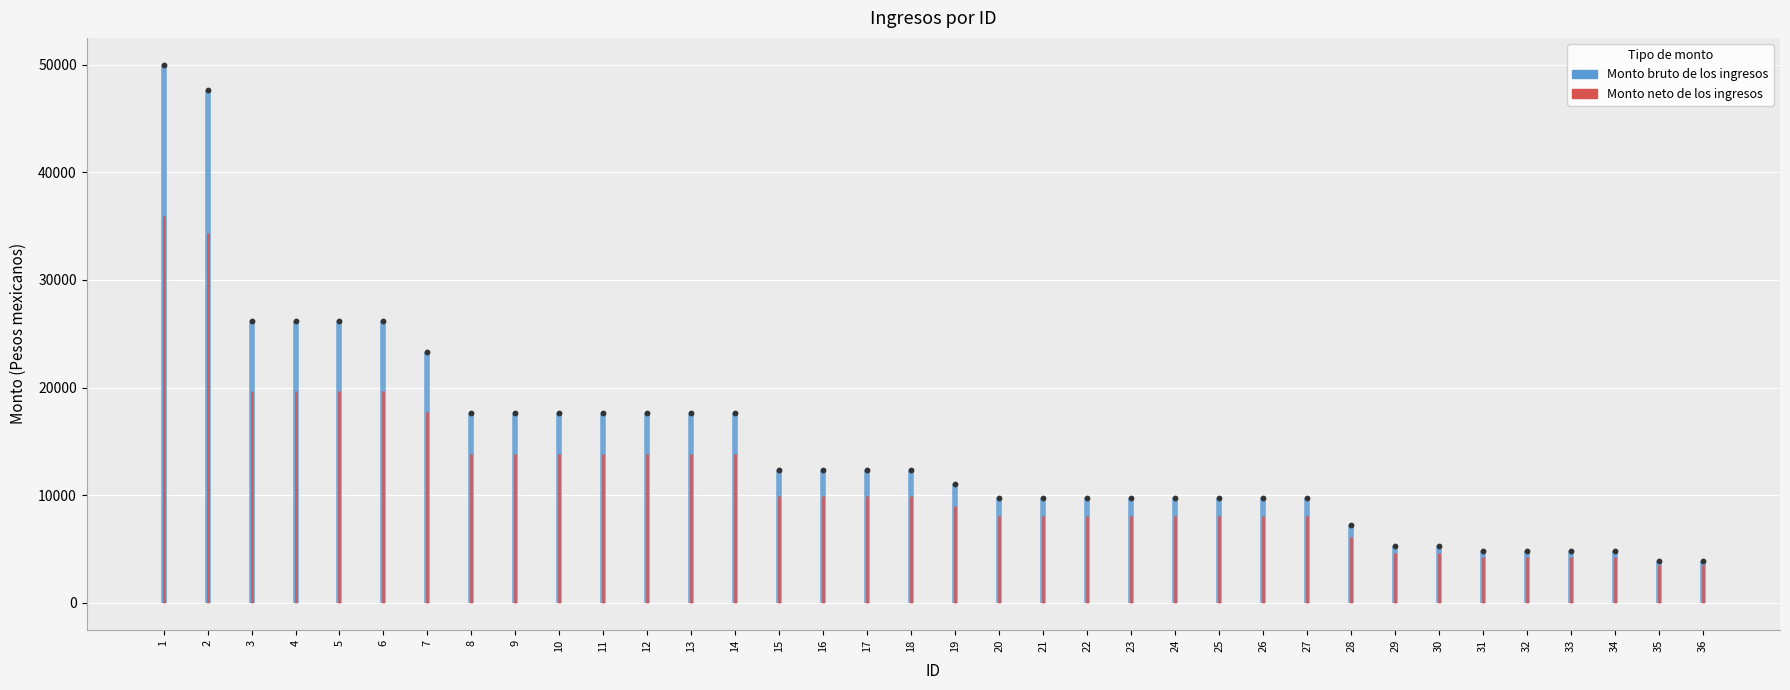

What is the change in value from 29 to 34?

-440.0